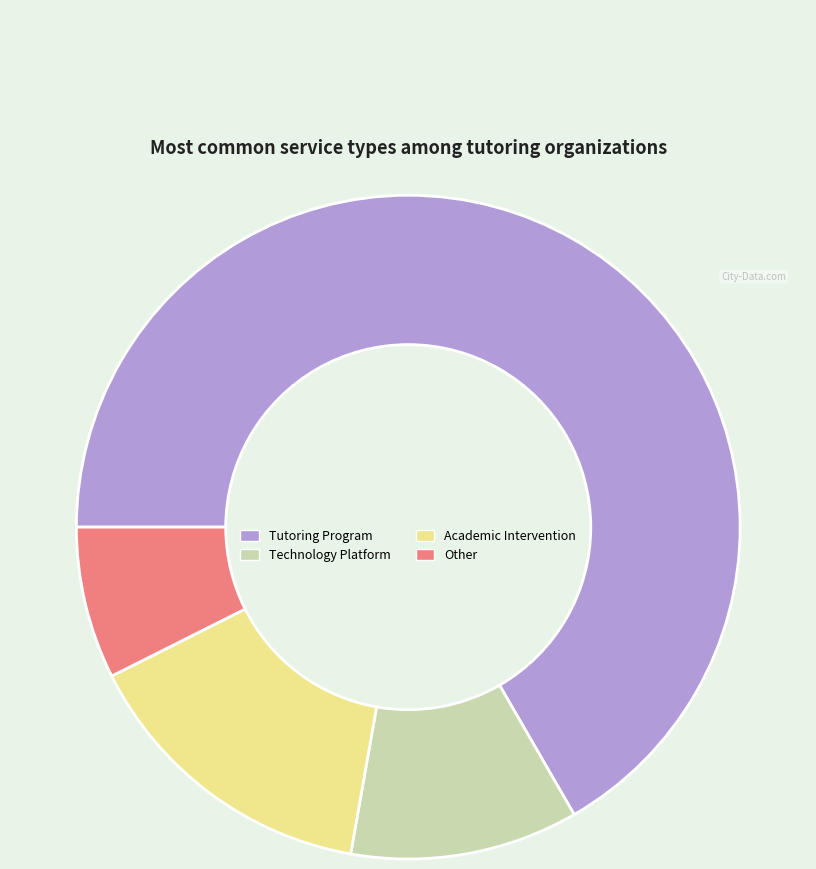

Rank the categories by value from highest to lowest.

Tutoring Program, Academic Intervention, Technology Platform, Other